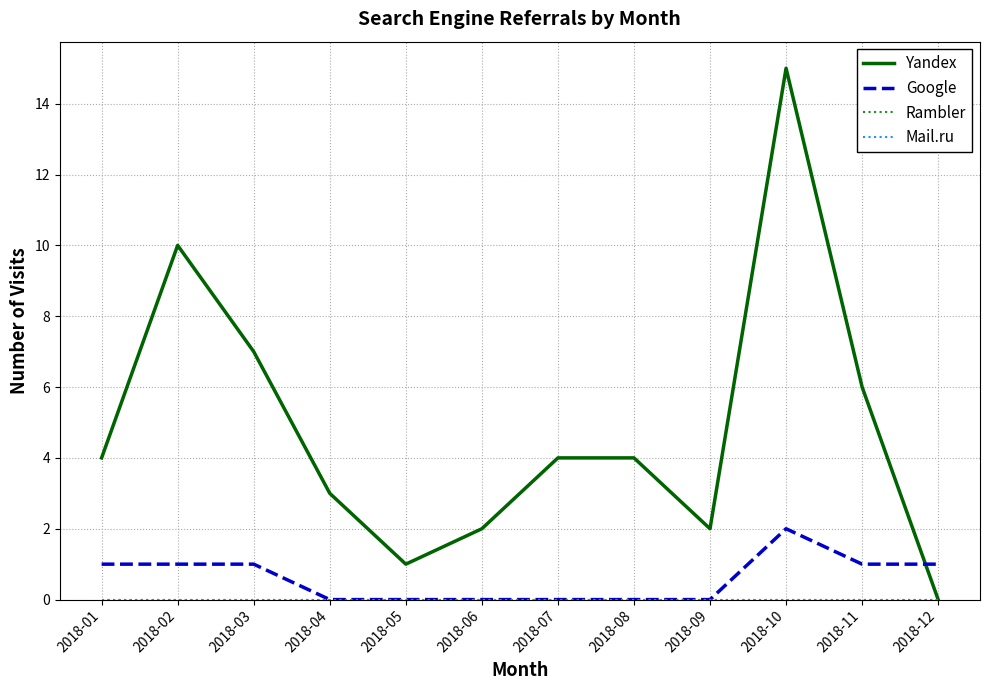

List the labels in order of Yandex value, largest first.

2018-10, 2018-02, 2018-03, 2018-11, 2018-01, 2018-07, 2018-08, 2018-04, 2018-06, 2018-09, 2018-05, 2018-12